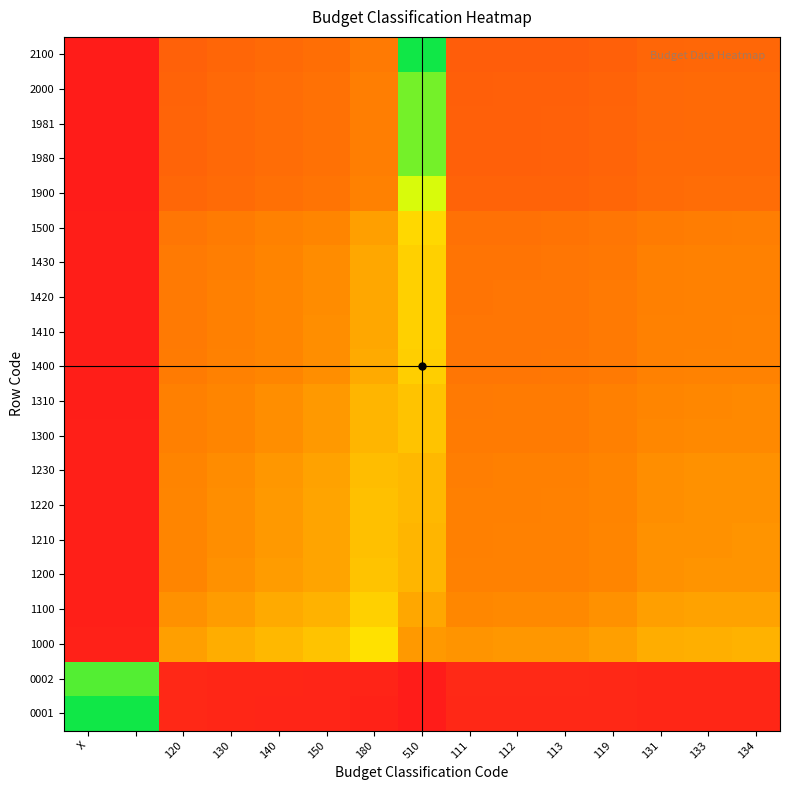

Count the number of data series in this chart.

20